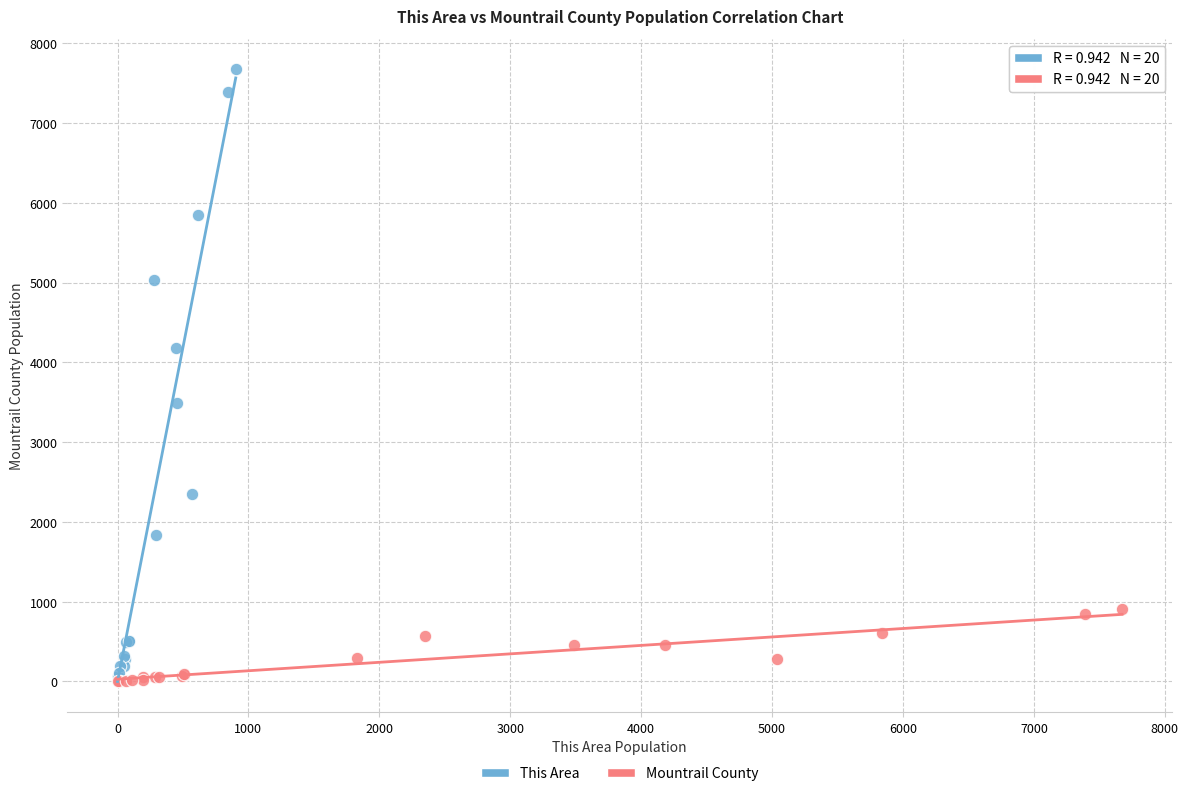

Which series reaches the maximum Y coordinate?

This Area